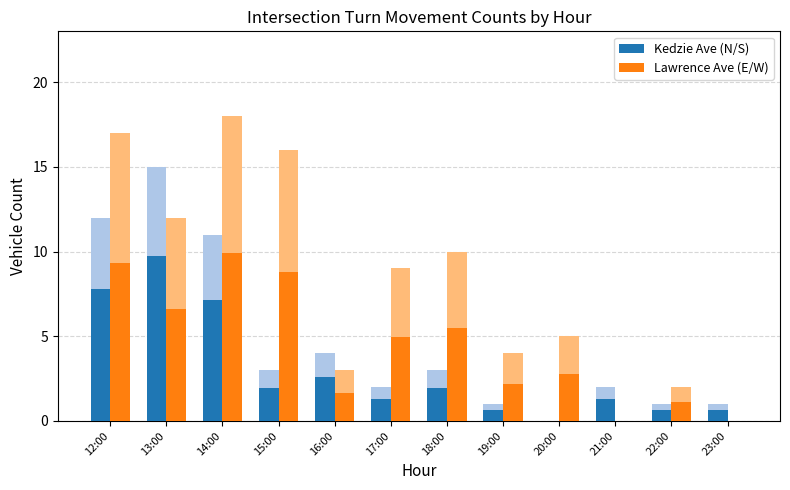

At 15:00, list the series in order from smallest to largest.

Kedzie Ave (N/S), Lawrence Ave (E/W)